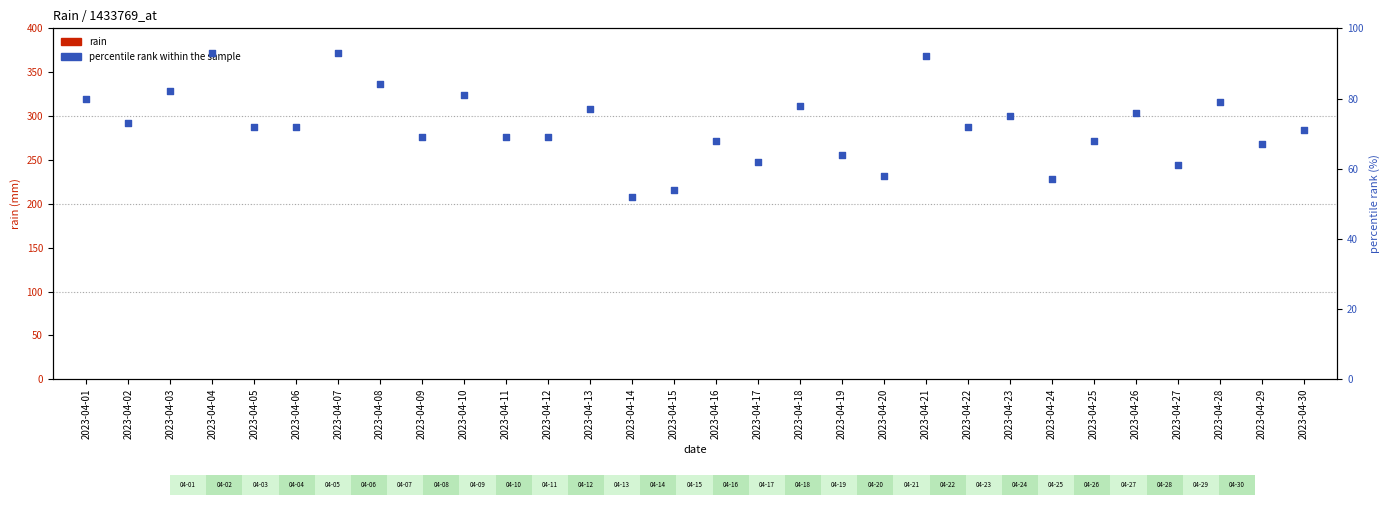

What is the total value across all series at 2023-04-22?

72